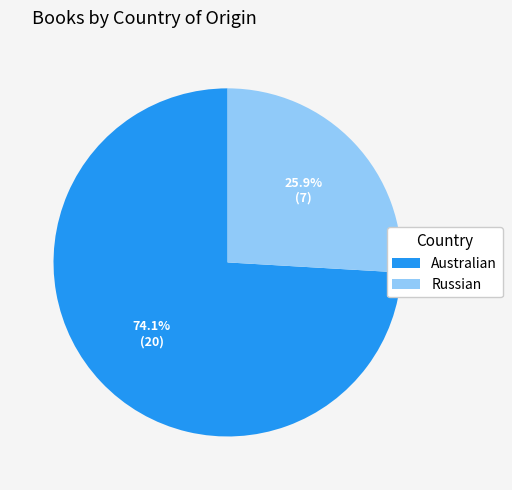

Approximately how many times larger is the value at Australian compared to Russian?

2.9